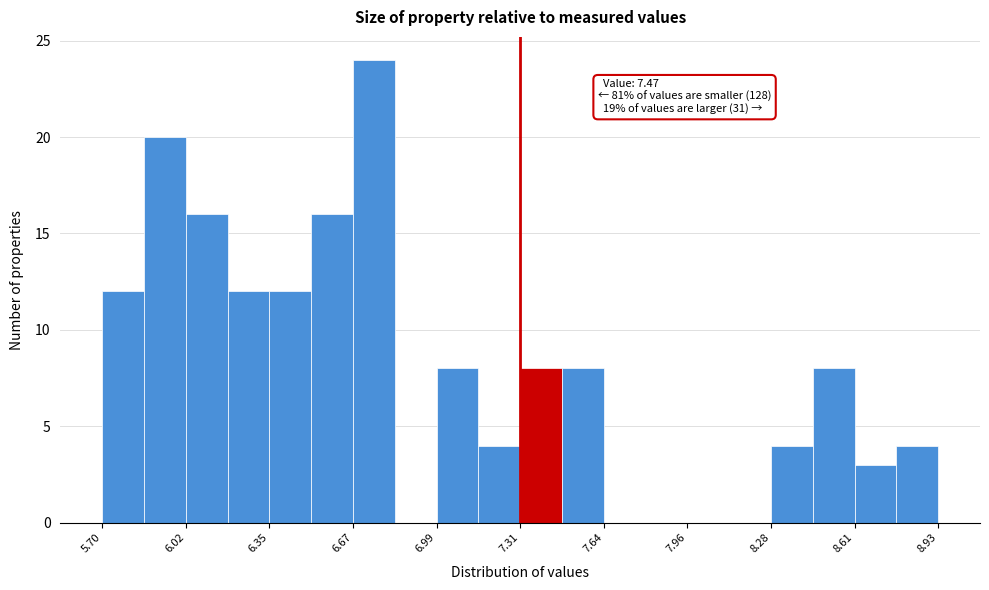

Read against the x-axis, roughly where is the centre of the tallest bar?

6.75